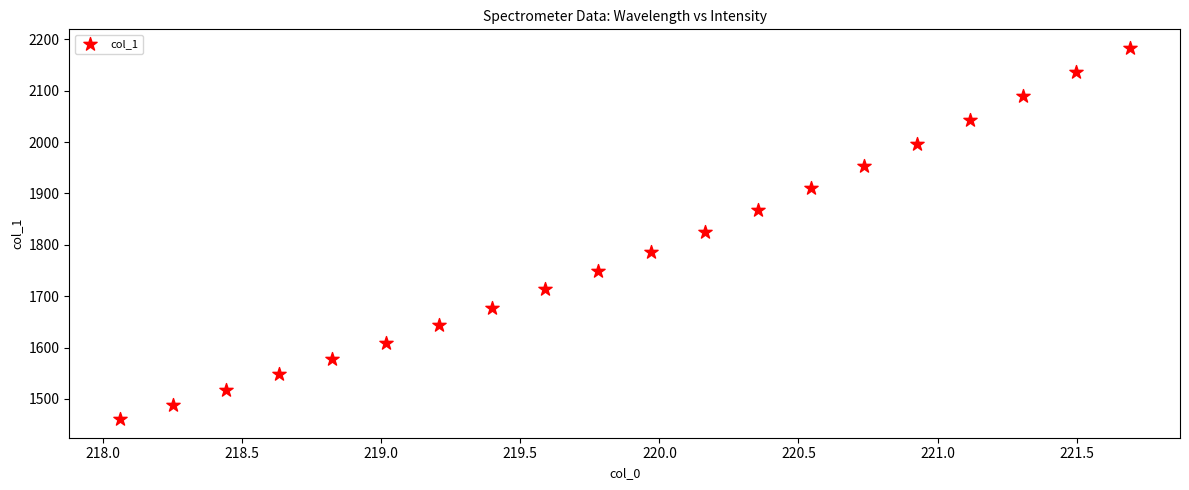

What is the range of Y values (max minus min)?

722.7